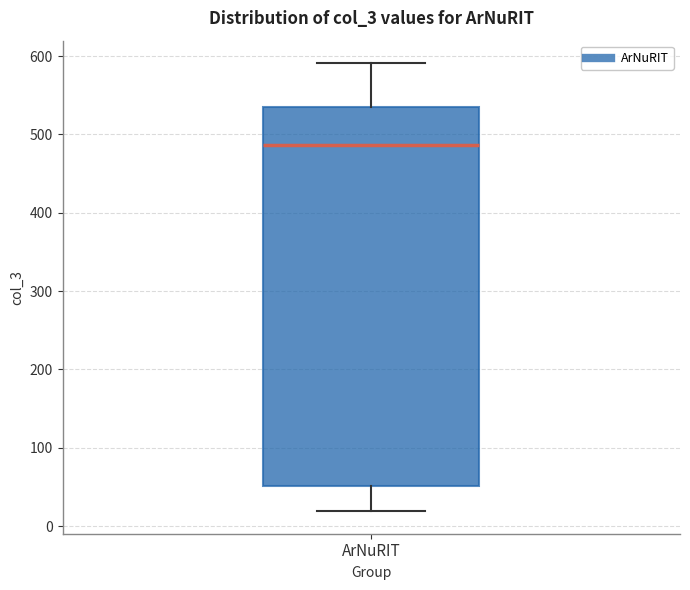

Read this box plot against the y-axis: the position of the median line, the range covered by the box, and the ends of both whiskers. The values are not printed on the chart, so give them approximately, as read against the axis.

median 490, box 50 to 540, whiskers 20 to 590